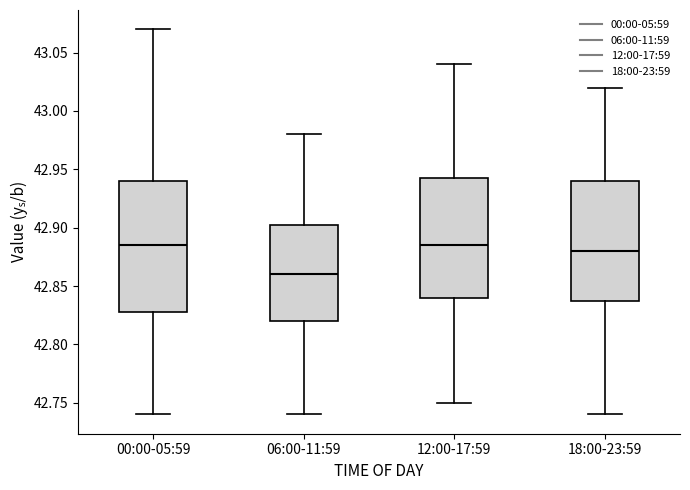

Reading left to right, transcribe this box plot: for each box, give where its median line is, the range the box spans, and where its two whiskers end, as read against the y-axis. The values are not printed on the chart, so give them approximately, as read against the axis.

00:00-05:59: median 42.885, box 42.830 to 42.940, whiskers 42.740 to 43.070
06:00-11:59: median 42.860, box 42.820 to 42.905, whiskers 42.740 to 42.980
12:00-17:59: median 42.885, box 42.840 to 42.945, whiskers 42.750 to 43.040
18:00-23:59: median 42.880, box 42.840 to 42.940, whiskers 42.740 to 43.020